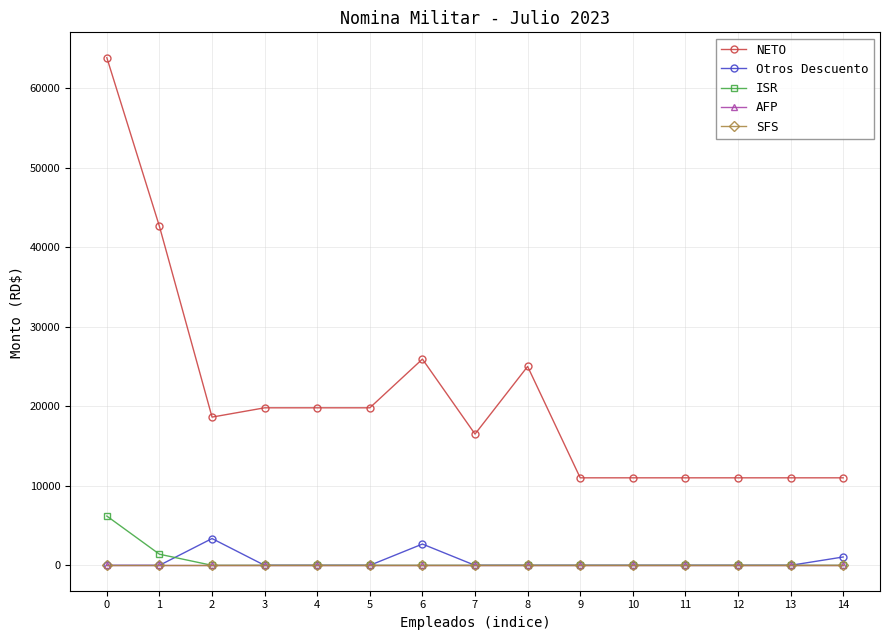

At 3, list the series in order from smallest to largest.

Otros Descuento, ISR, AFP, SFS, NETO